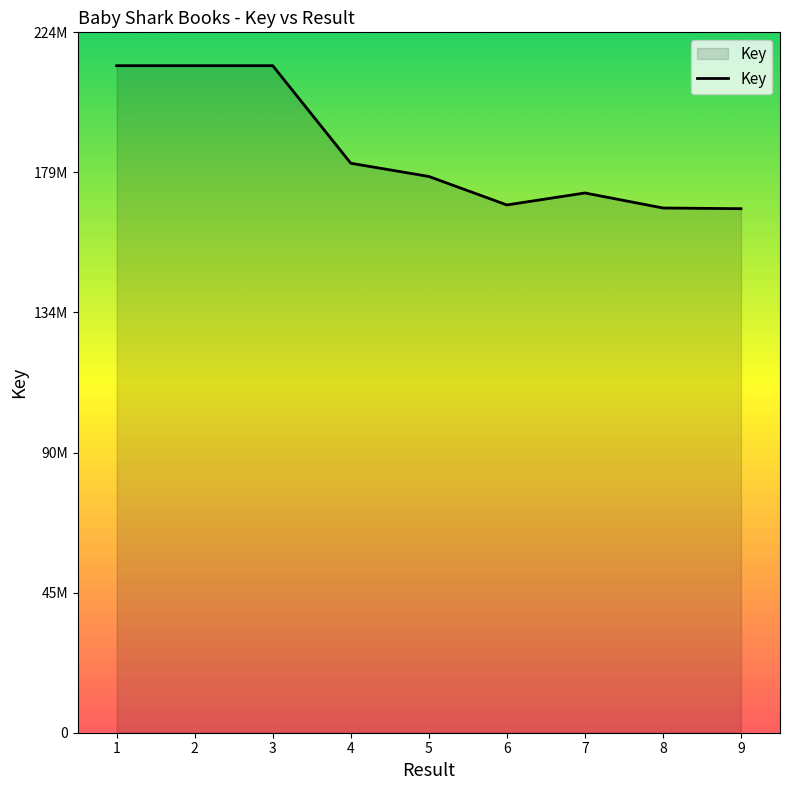

What is the sum of the values at 8 and 7?

340078766